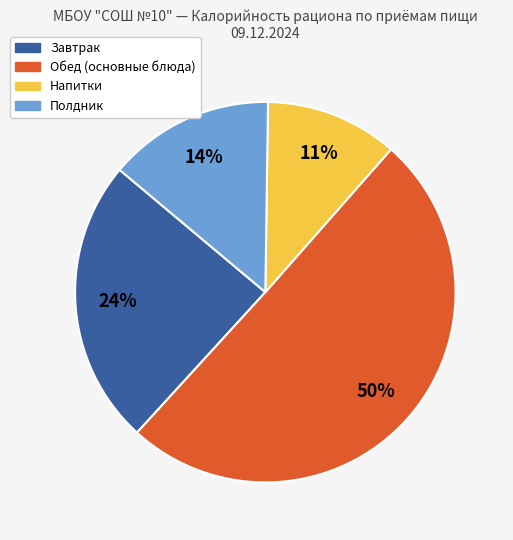

Is there any slice that represents more than half of the pie?

Yes